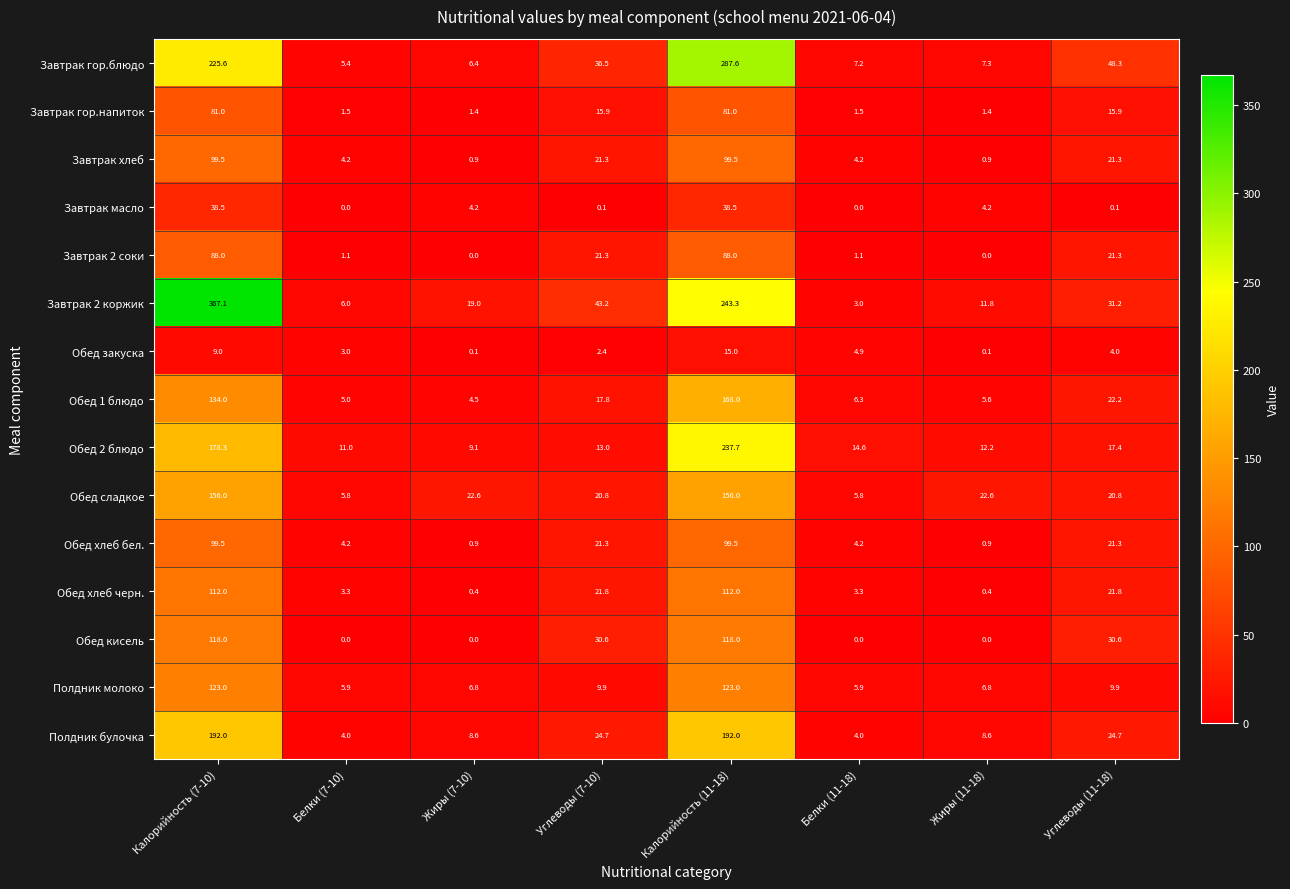

At how many categories does at least one series exceed 46?

3